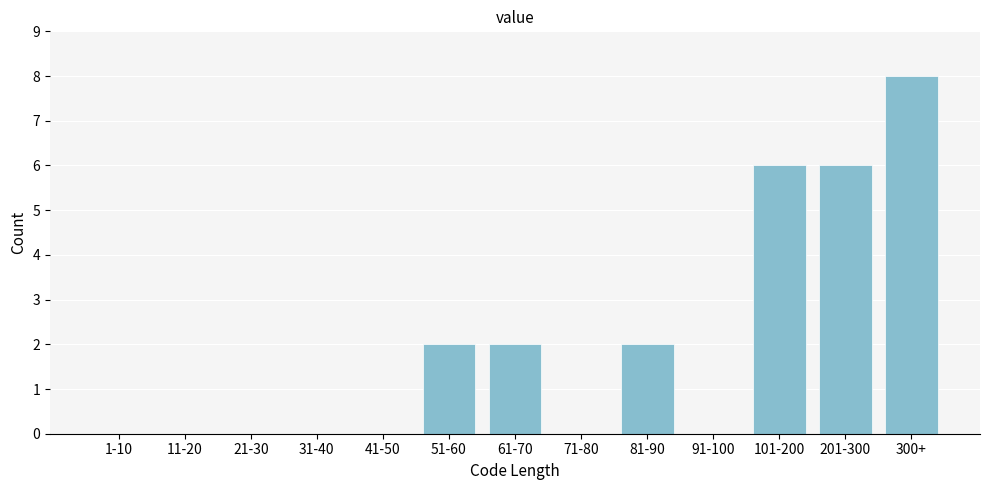

Reading left to right, what are all the values shown in this chart?

1-10=0	11-20=0	21-30=0	31-40=0	41-50=0	51-60=2	61-70=2	71-80=0	81-90=2	91-100=0	101-200=6	201-300=6	300+=8